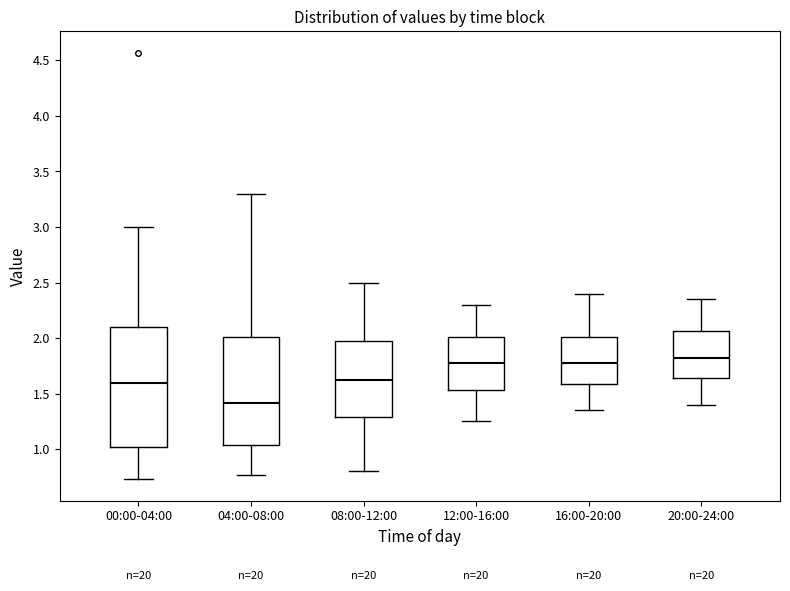

Where does the lower whisker of the box for 08:00-12:00 end on the y-axis? The values are not printed on the chart, so give them approximately, as read against the axis.

0.80